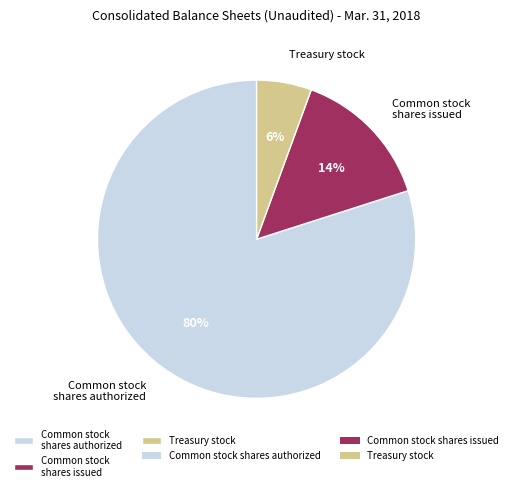

Rank the categories by value from highest to lowest.

Common stock shares authorized, Common stock shares issued, Treasury stock